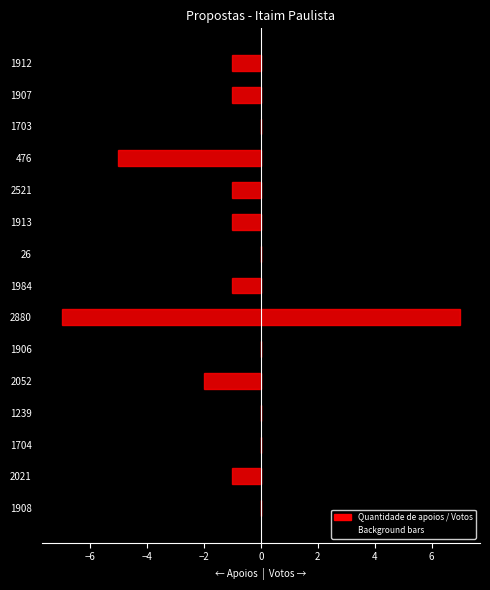

What is the maximum value shown in the chart?

7